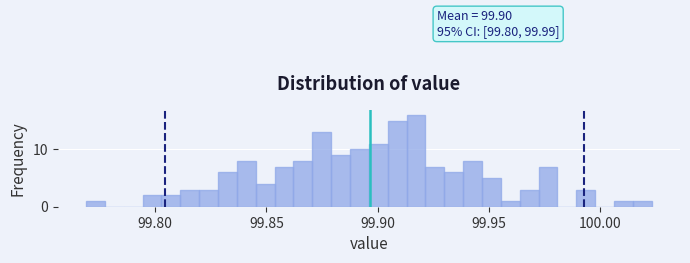

Read against the x-axis, roughly where is the centre of the tallest bar?

99.915